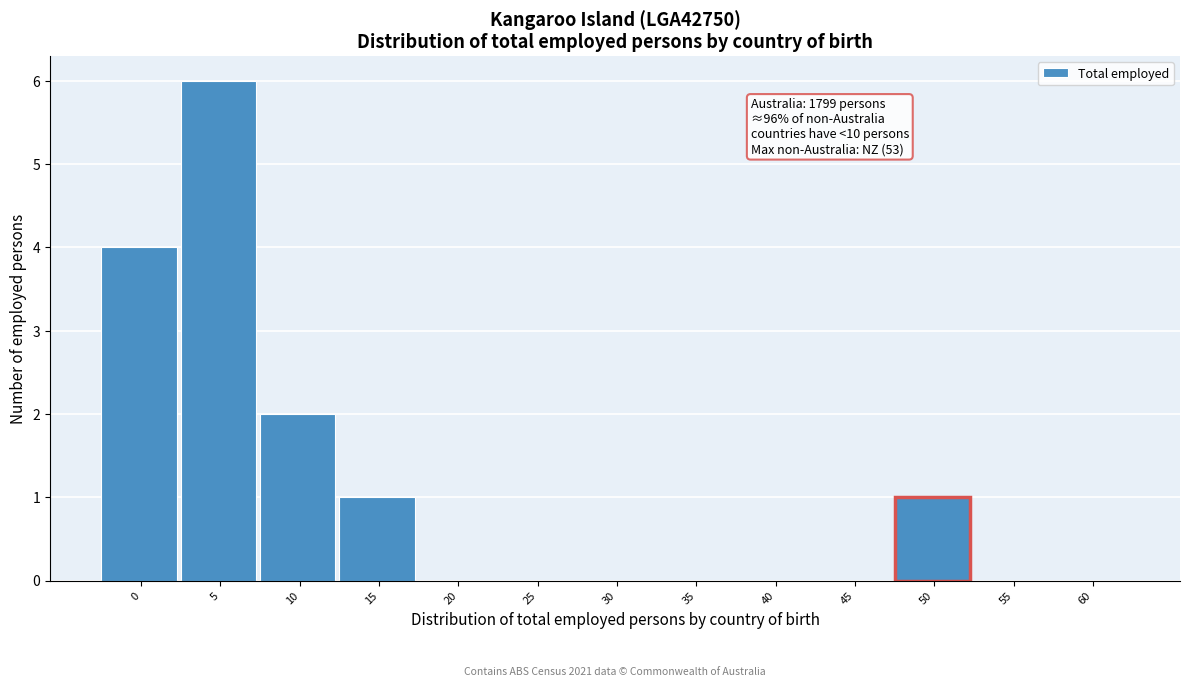

Reading right to left, transcribe all the data shown in this chart.

60=0	55=0	50=1	45=0	40=0	35=0	30=0	25=0	20=0	15=1	10=2	5=6	0=4